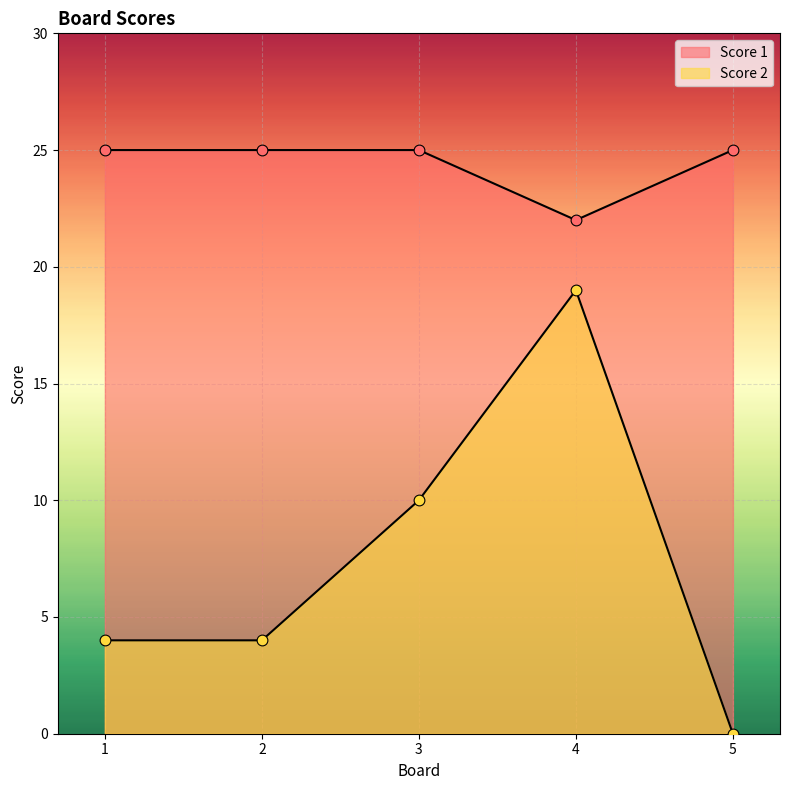

At how many categories does at least one series exceed 13?

5